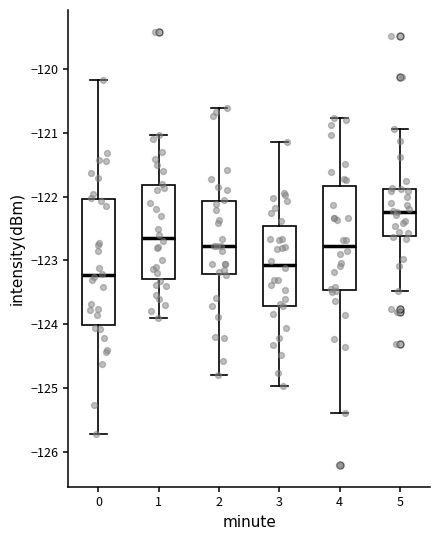

Where is the upper edge of the box at x = 2 on the y-axis? The values are not printed on the chart, so give them approximately, as read against the axis.

-122.1